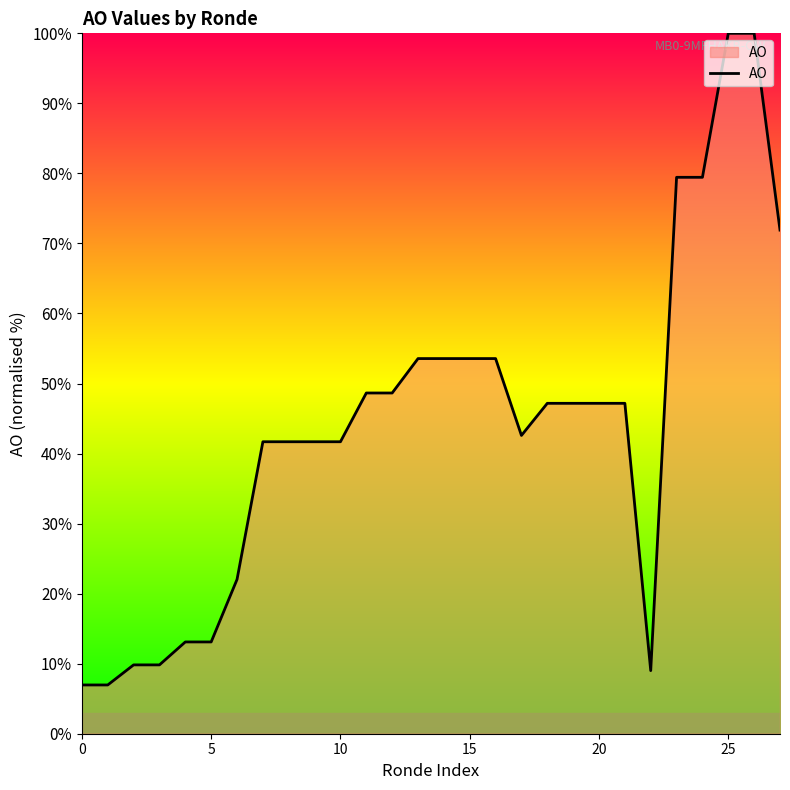

What is the greatest value displayed?

100.0